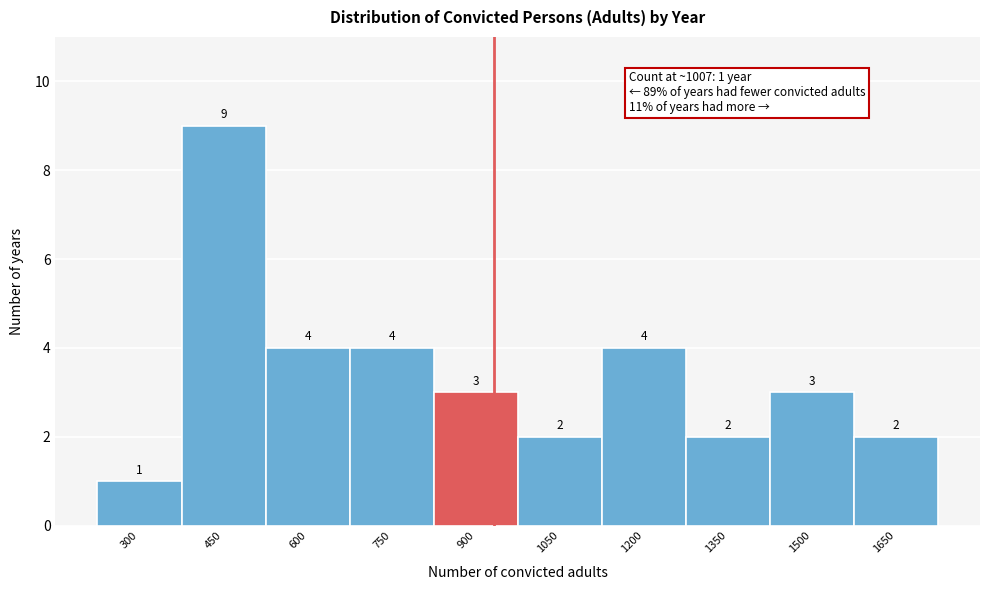

Reading left to right, what are all the values shown in this chart?

1	9	4	4	3	2	4	2	3	2